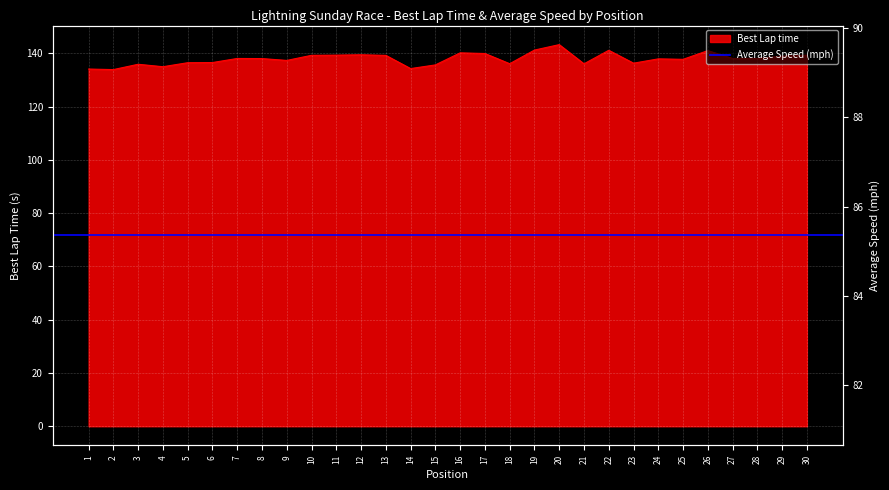

Where is the first local minimum?

2